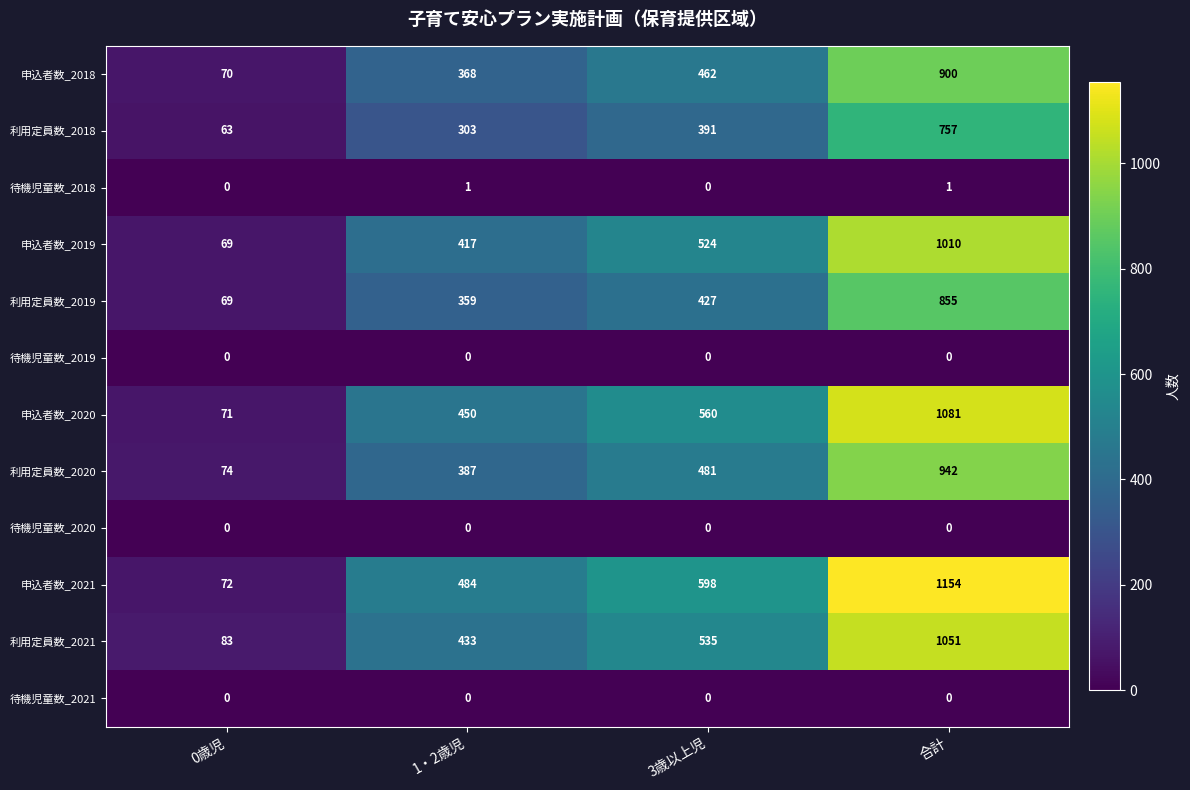

At which category is the sum across all series the highest?

合計